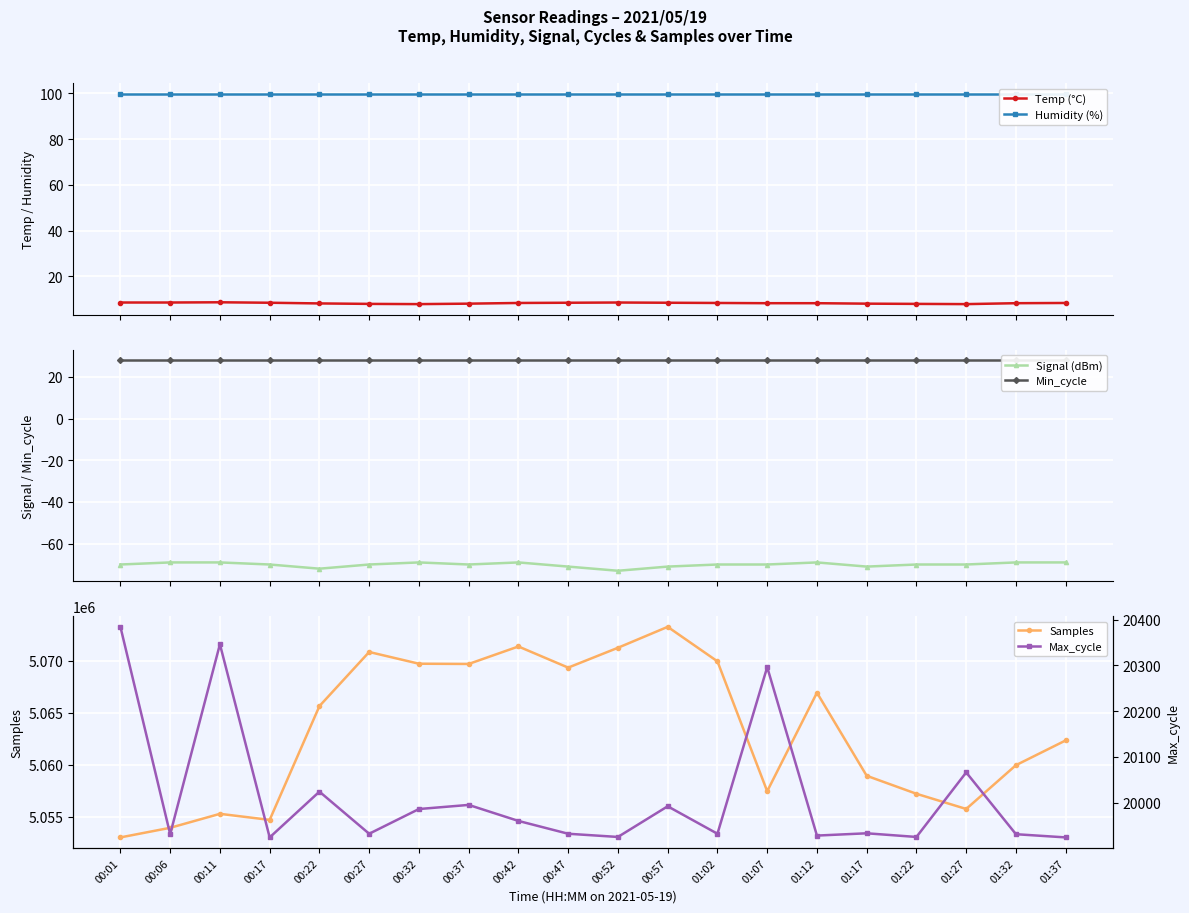

List the labels in order of Humidity (%) value, largest first.

00:01, 00:06, 00:11, 00:17, 00:22, 00:27, 00:32, 00:37, 00:42, 00:47, 00:52, 00:57, 01:02, 01:07, 01:12, 01:17, 01:22, 01:27, 01:32, 01:37